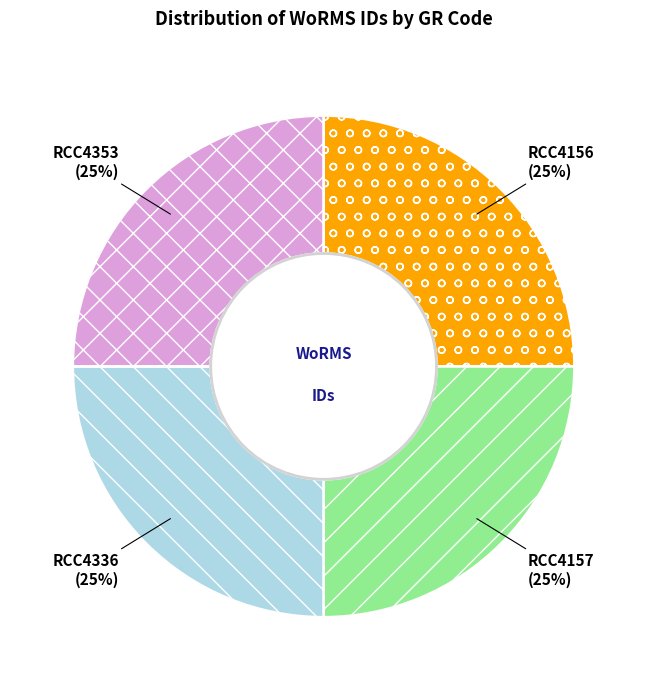

Is it true that RCC4156 is 11% of the pie?

False